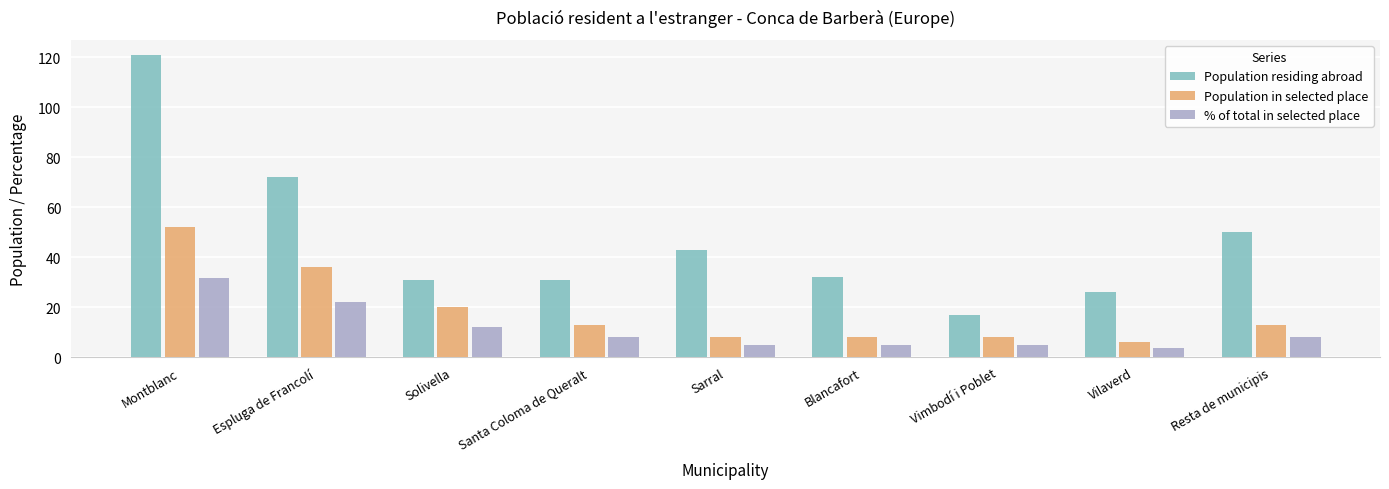

Rank the series by their maximum value, from highest to lowest.

Population residing abroad, Population in selected place, % of total in selected place